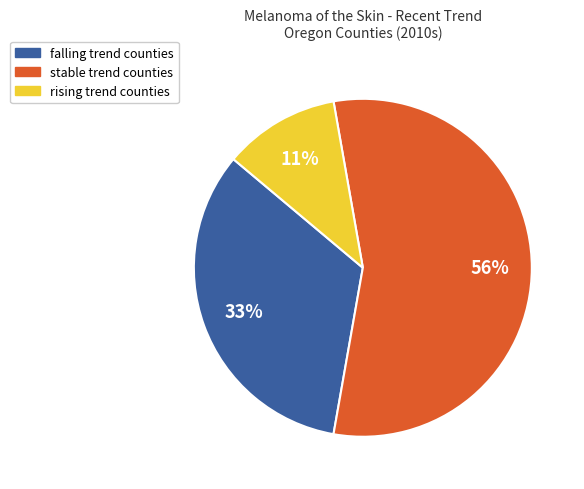

True or false: falling accounts for 33% of the total.

True